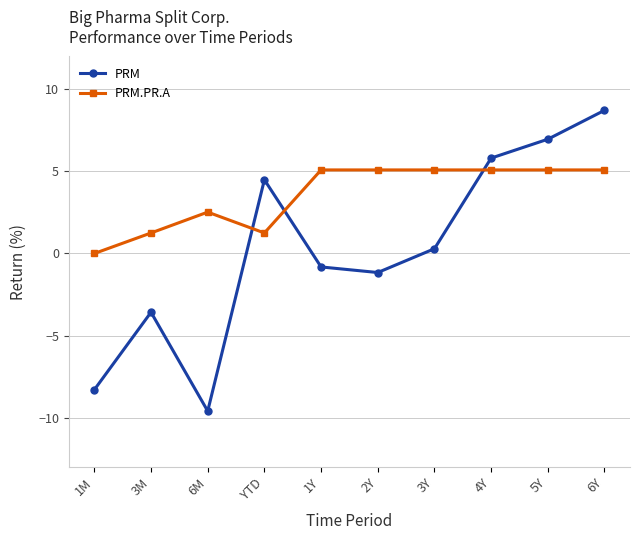

The PRM.PR.A series shows 7.1 at 3Y. True or false?

False